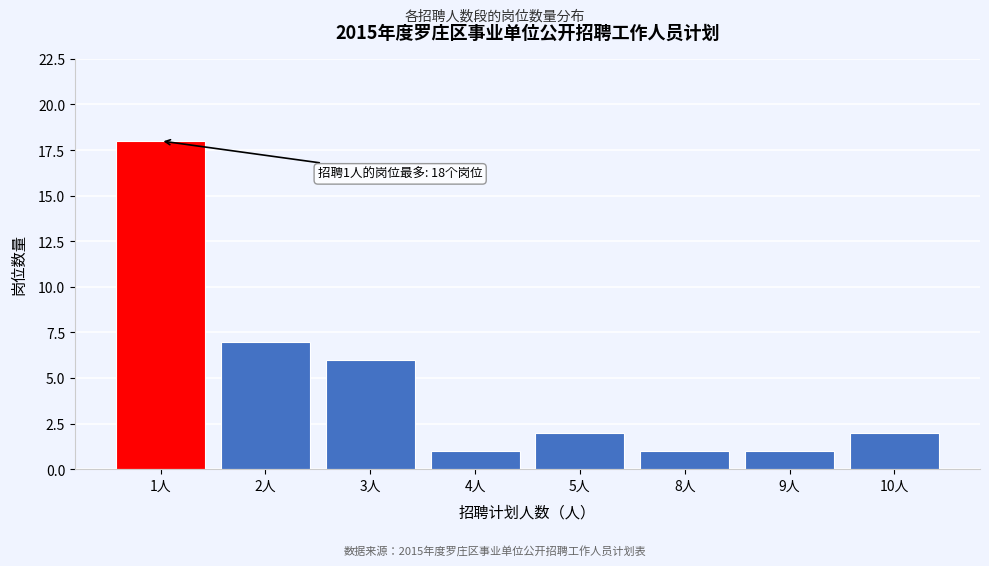

Reading left to right, list all the values displayed in this chart.

1人=18	2人=7	3人=6	4人=1	5人=2	8人=1	9人=1	10人=2